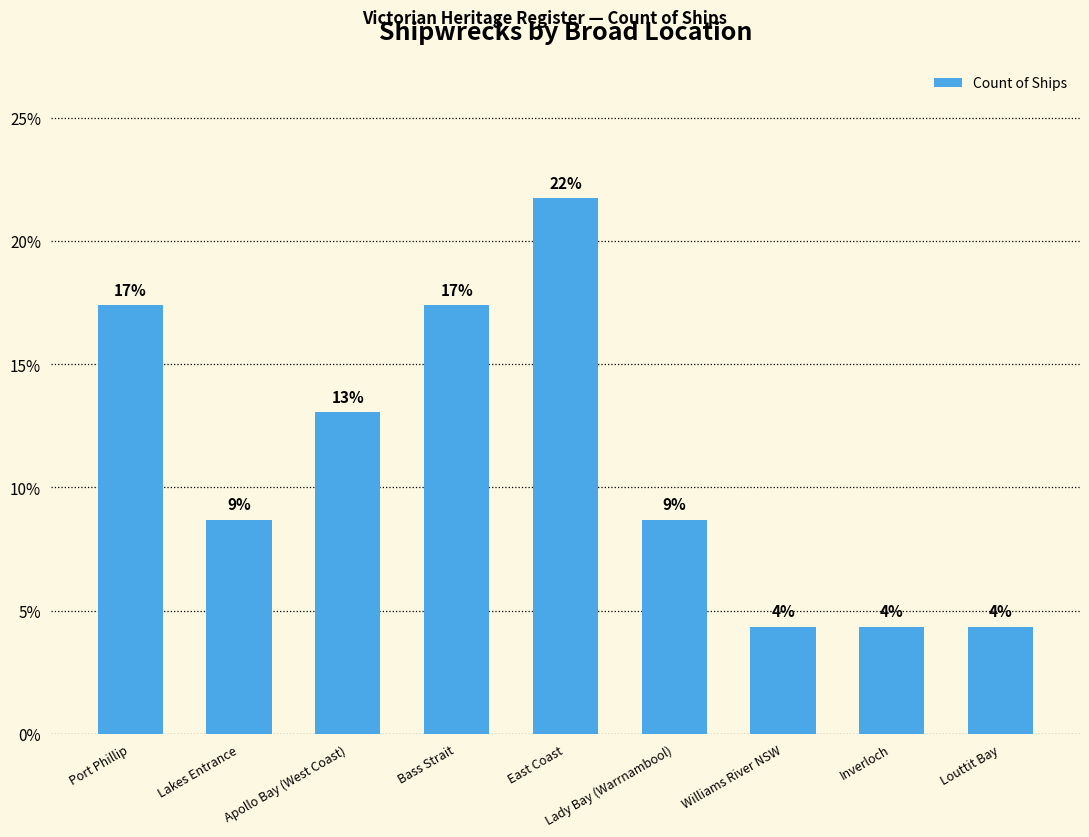

How many bars are there in total?

9